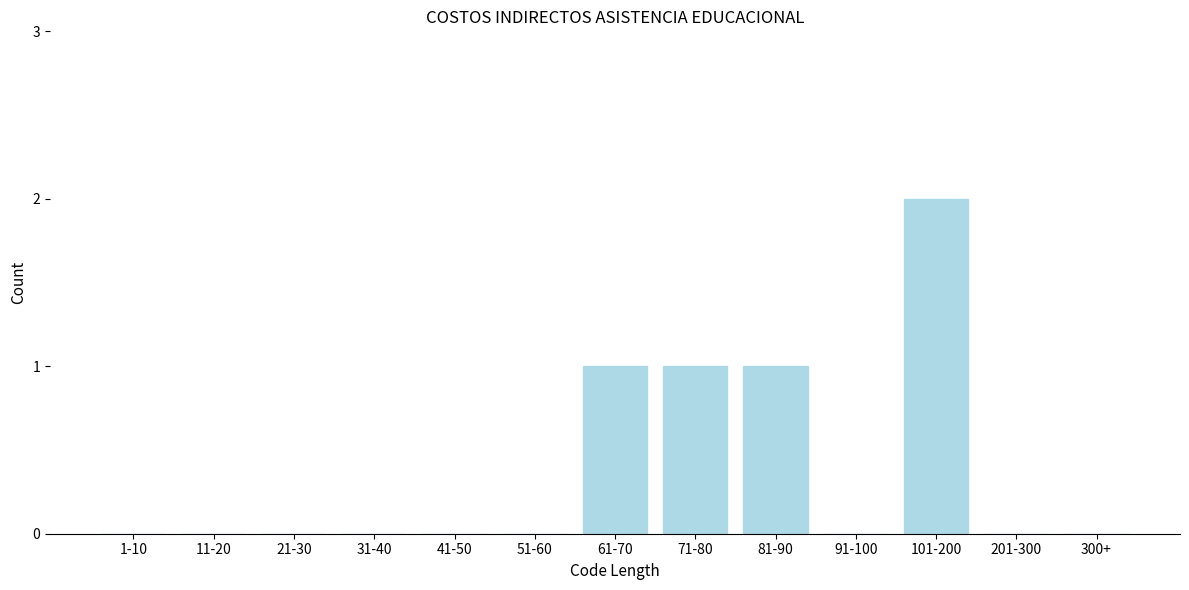

Reading left to right, extract all data points from this chart.

1-10=0	11-20=0	21-30=0	31-40=0	41-50=0	51-60=0	61-70=1	71-80=1	81-90=1	91-100=0	101-200=2	201-300=0	300+=0